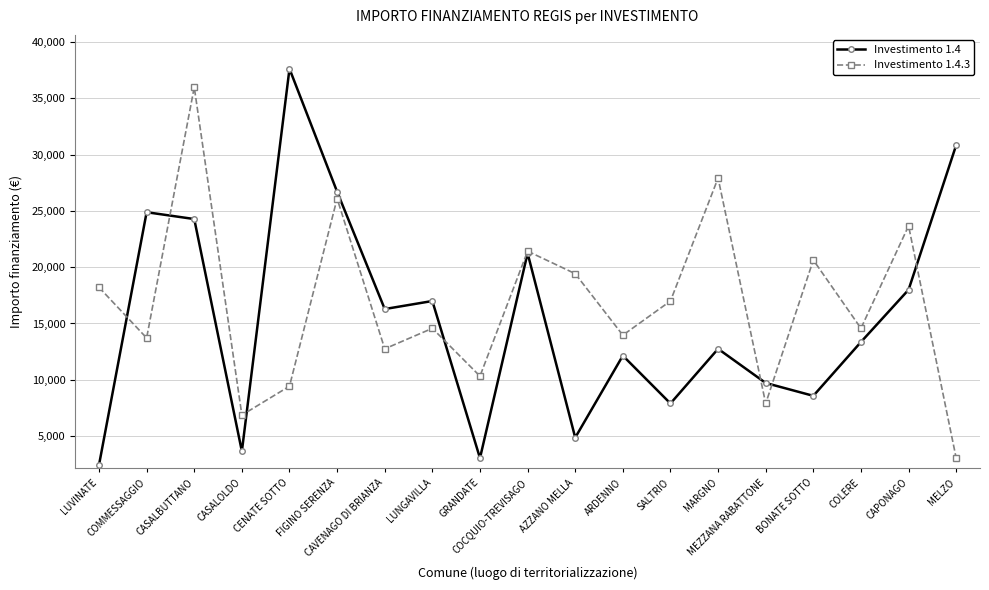

Which label corresponds to the smallest value in the chart?

LUVINATE